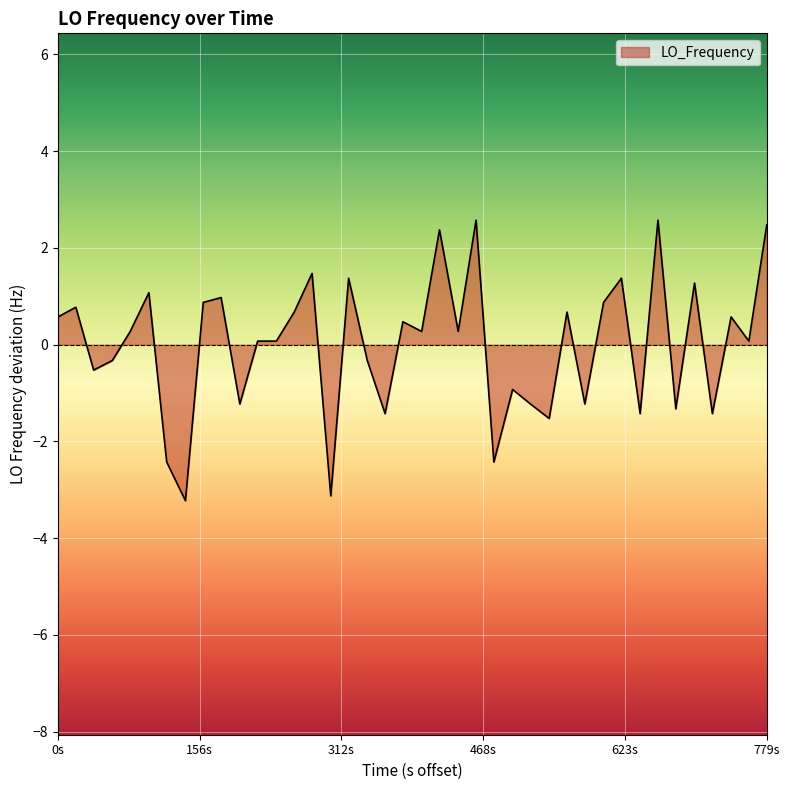

What is the difference between the maximum and minimum values?

5.8